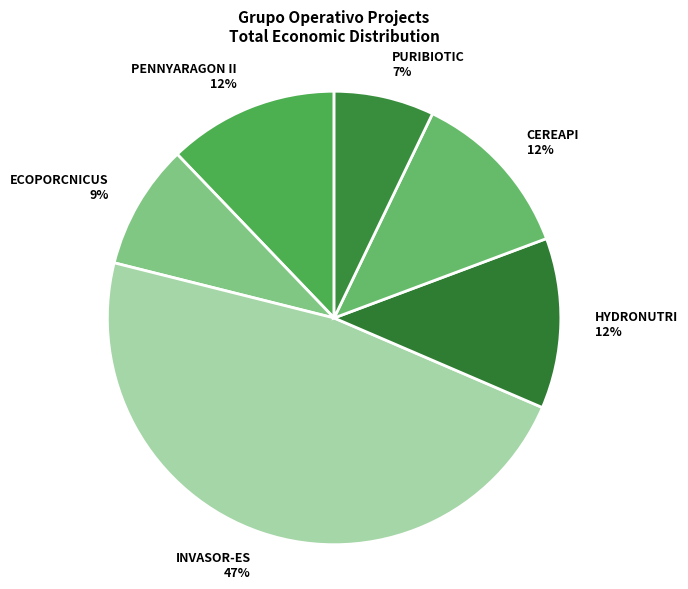

To the nearest percent, what is the average slice percentage?

17%